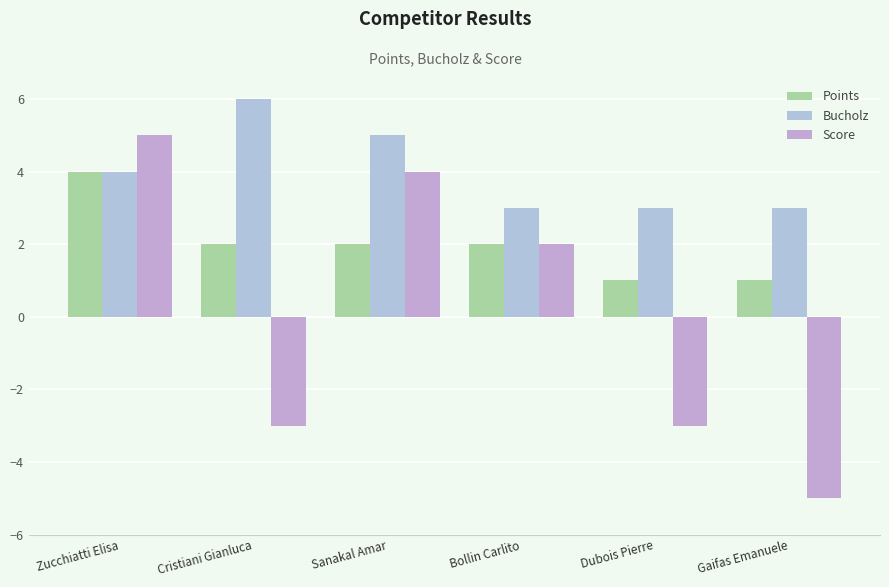

Which series has the largest range (max minus min)?

Score